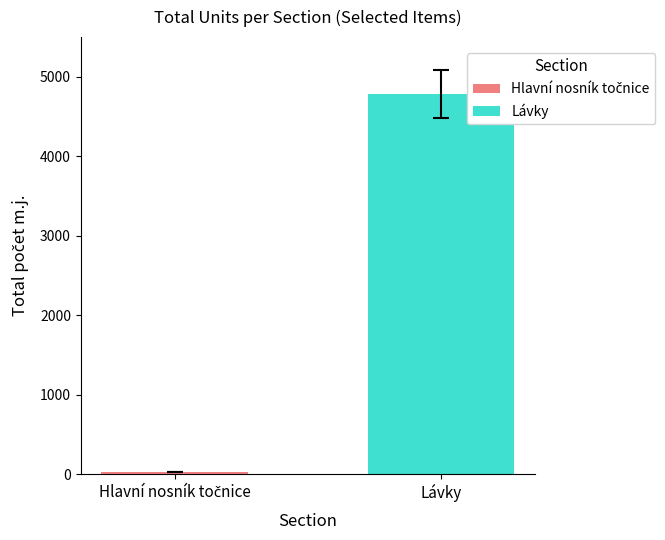

What is the maximum value for Lávky?

4783